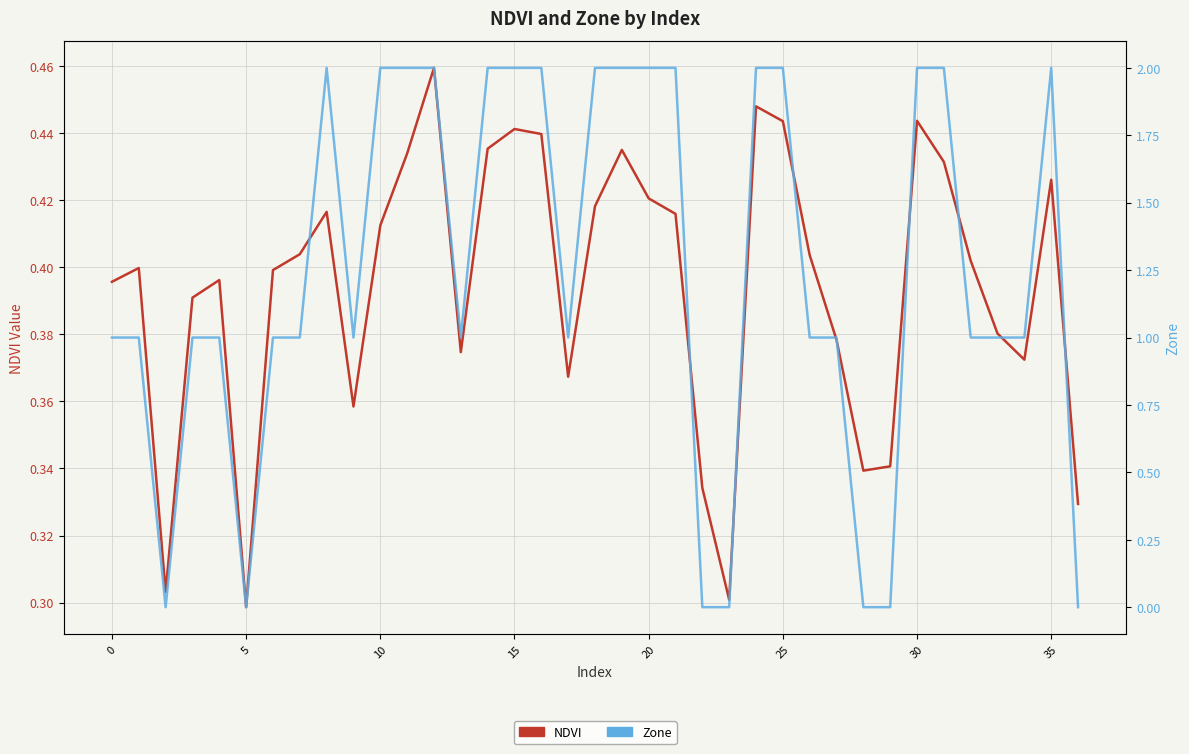

True or false: Zone and NDVI cross at least once.

True